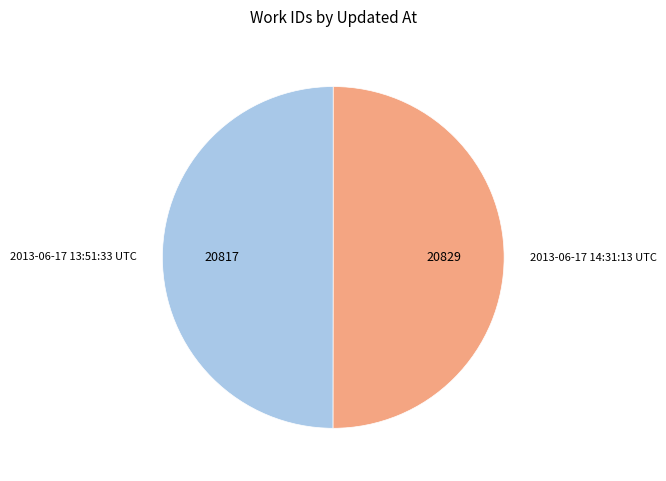

Approximately how many times larger is the value at 2013-06-17 14:31:13 UTC compared to 2013-06-17 13:51:33 UTC?

1.0